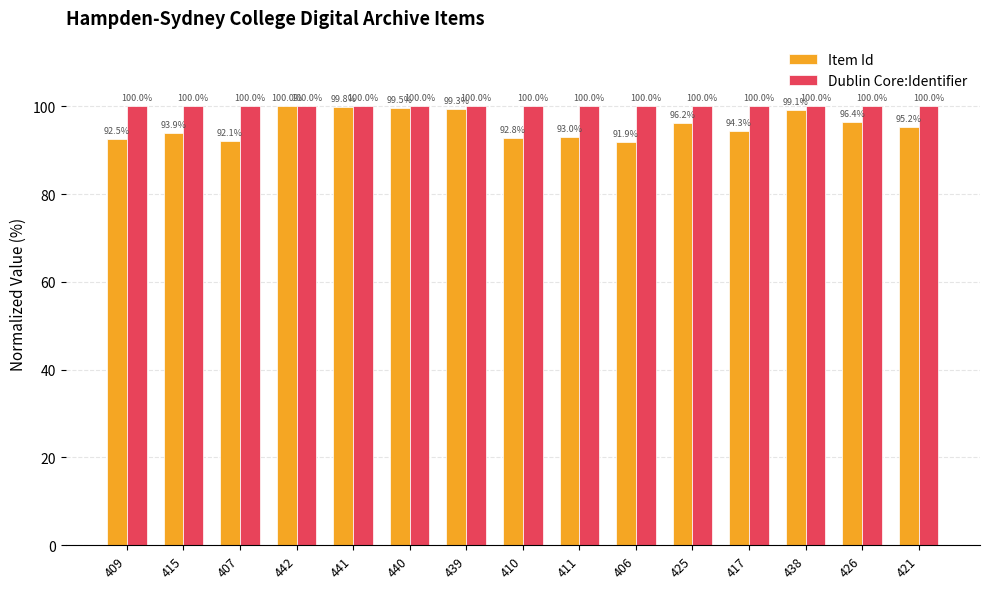

What is the label of the 9th bar from the right?

439